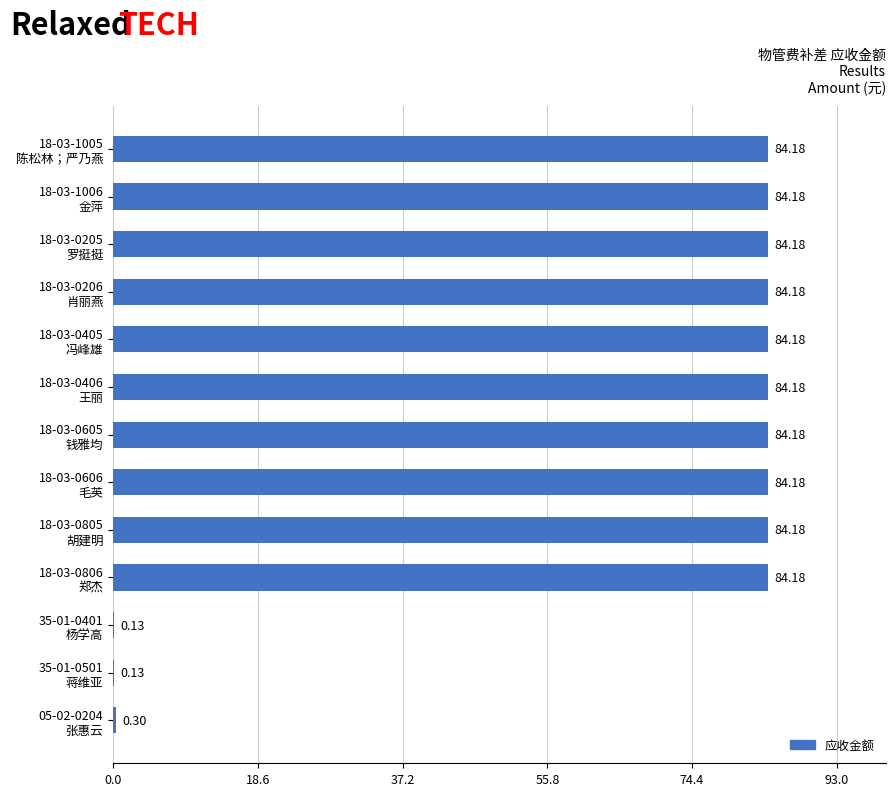

What is the maximum value shown in the chart?

84.2